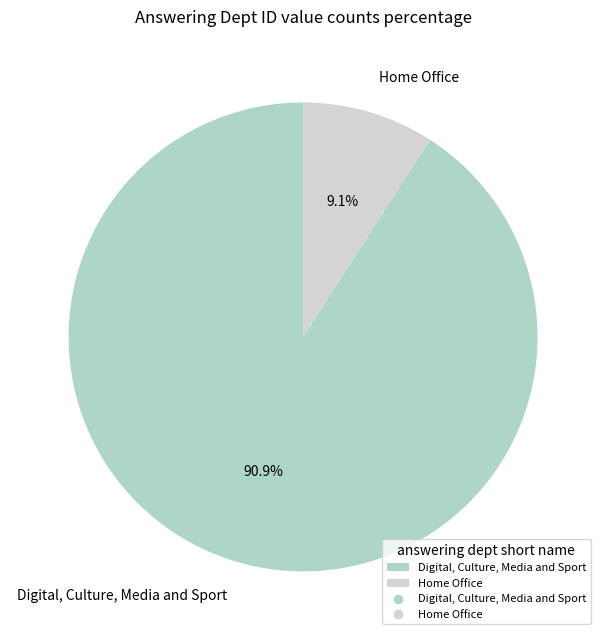

What percentage is the Home Office slice, to the nearest percent?

9%